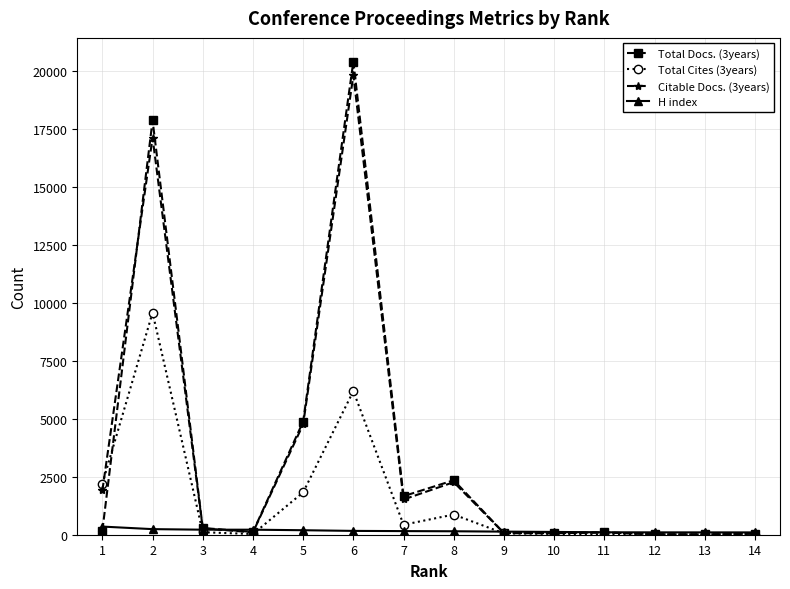

Is this an area chart (filled region under the line)?

No